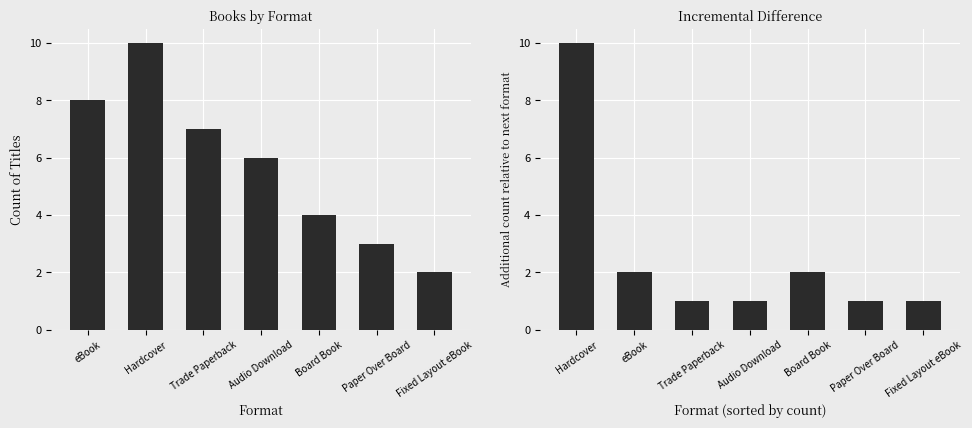

How many series are shown in this chart?

2